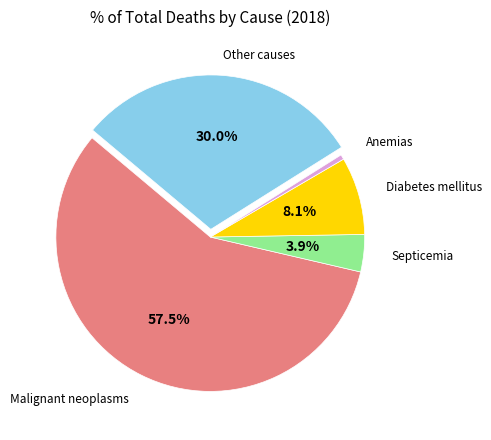

Is there any slice that represents more than half of the pie?

Yes